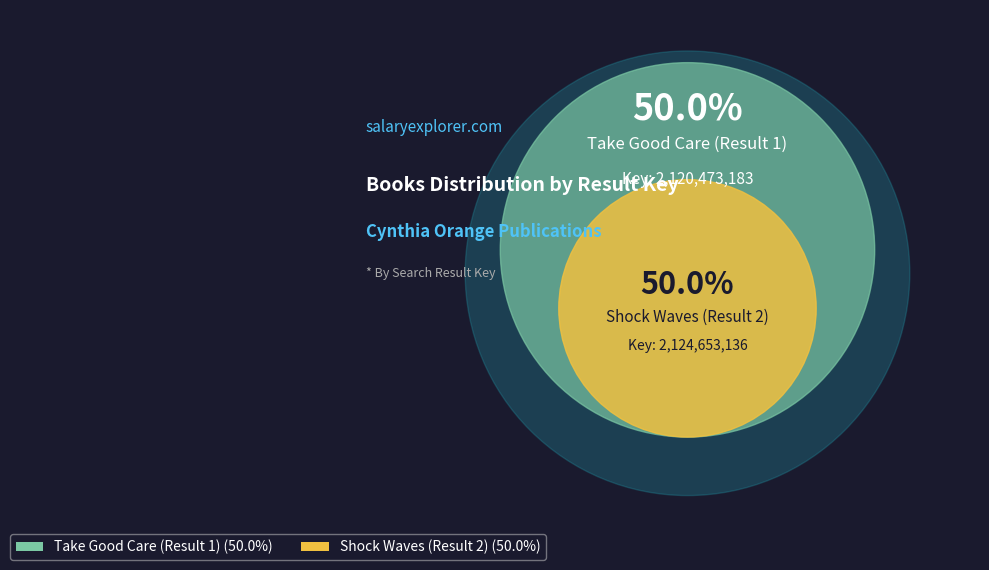

Which category accounts for the majority?

Shock Waves (Result 2)